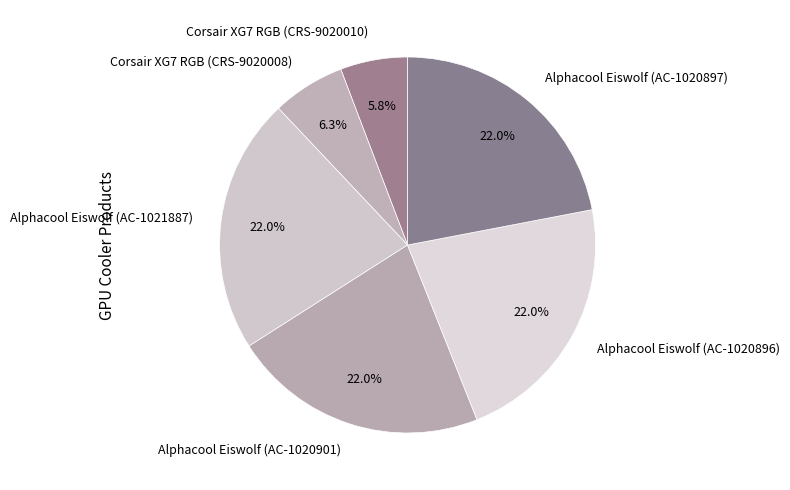

Is it true that Alphacool Eiswolf (AC-1021887) is 12% of the pie?

False